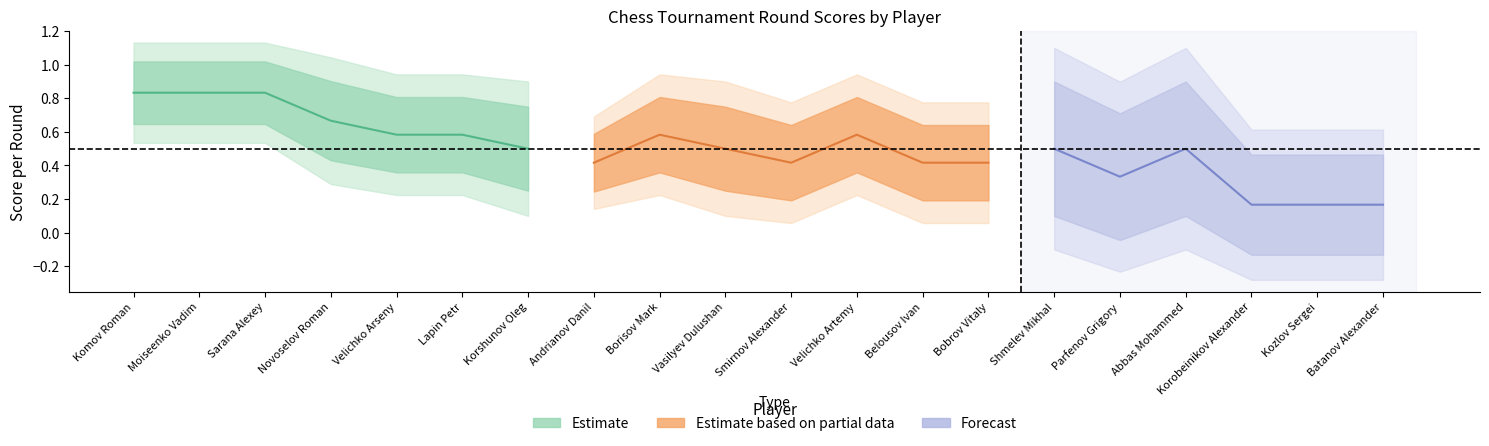

At which category is the sum across all series the highest?

Komov Roman